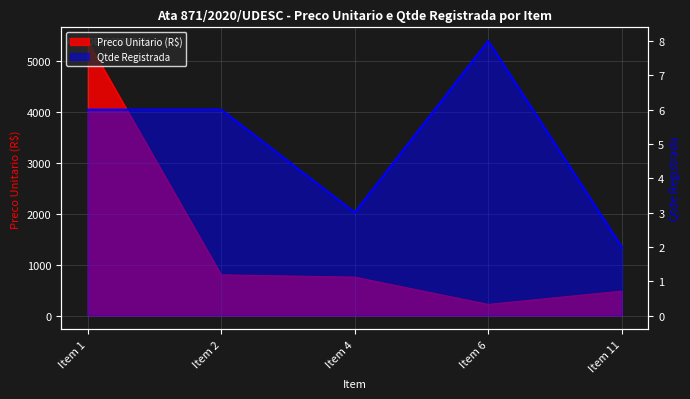

Reading left to right, transcribe all the data shown in this chart.

Preco Unitario (R$): 5400.0	800.0	755.3	218.6	479.9
Qtde Registrada: 6.0	6.0	3.0	8.0	2.0